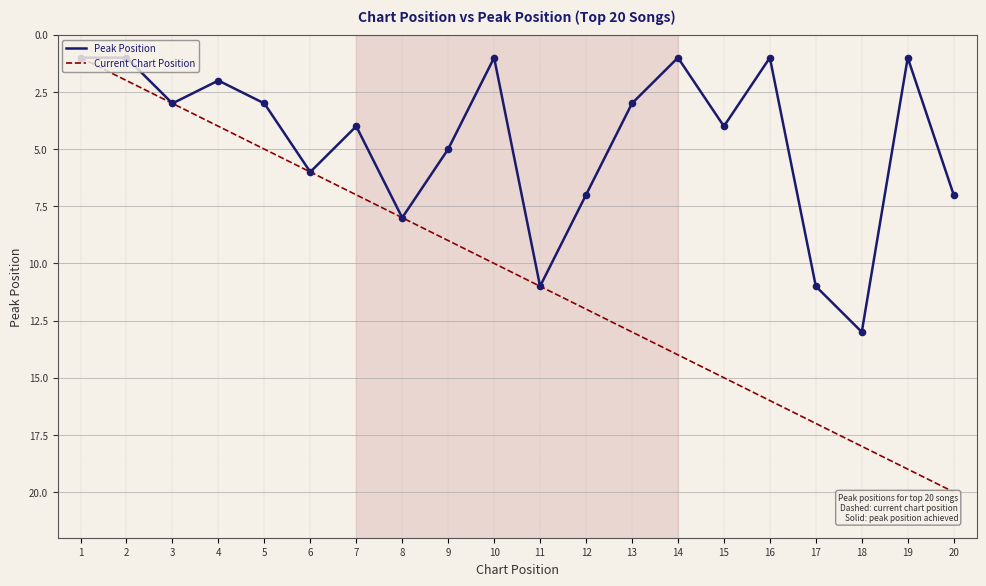

Which series has the widest spread of values?

Current Chart Position